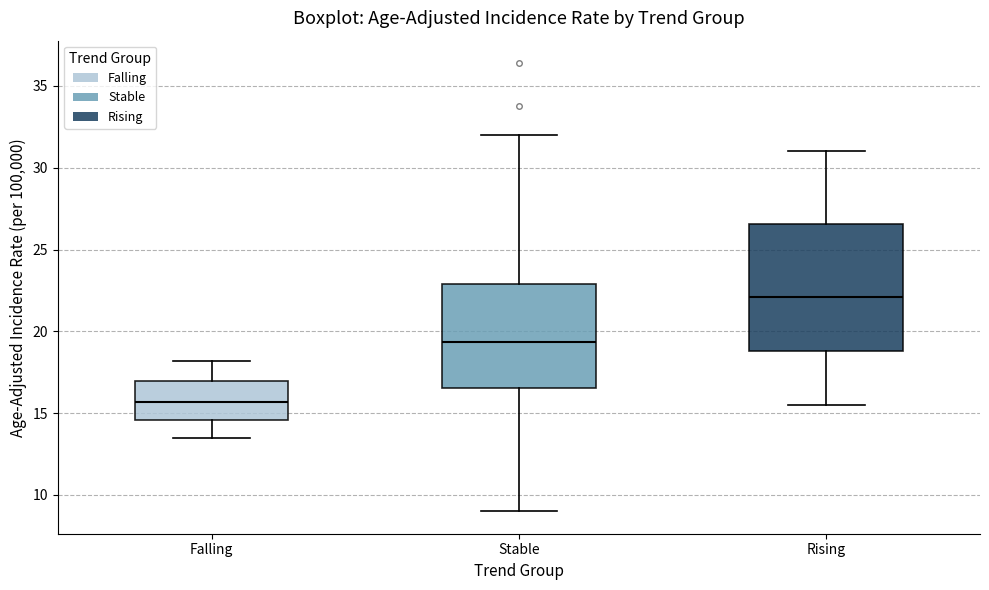

Which box's median line is the highest?

Rising